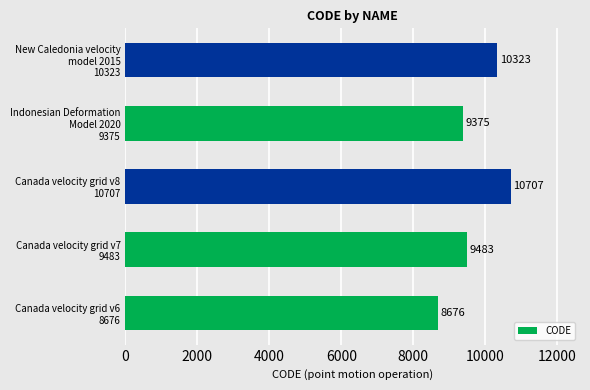

Reading bottom to top, what are all the values shown in this chart?

8676	9483	10707	9375	10323